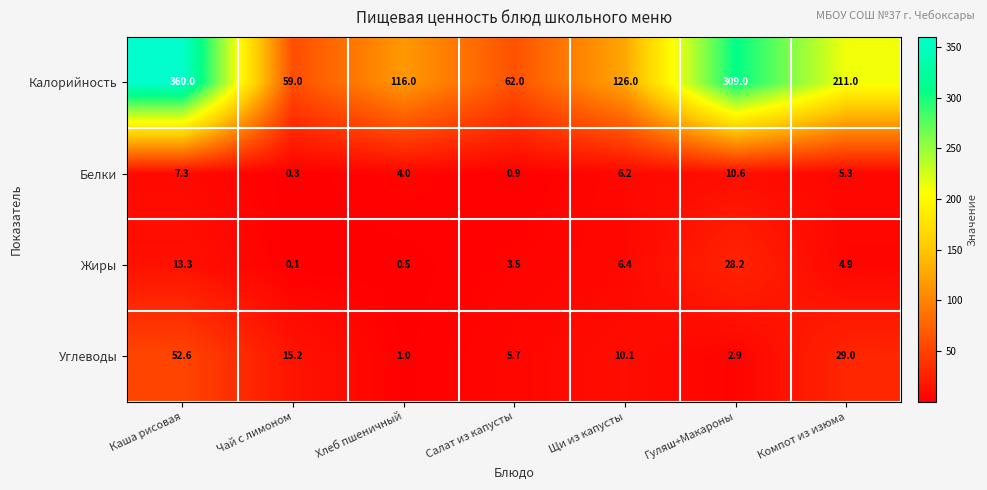

Reading left to right, extract all data points from this chart.

Калорийность: 360.0	59.0	116.0	62.0	126.0	309.0	211.0
Белки: 7.3	0.3	4.0	0.9	6.2	10.6	5.3
Жиры: 13.3	0.1	0.5	3.5	6.4	28.2	4.9
Углеводы: 52.6	15.2	1.0	5.7	10.1	2.9	29.0